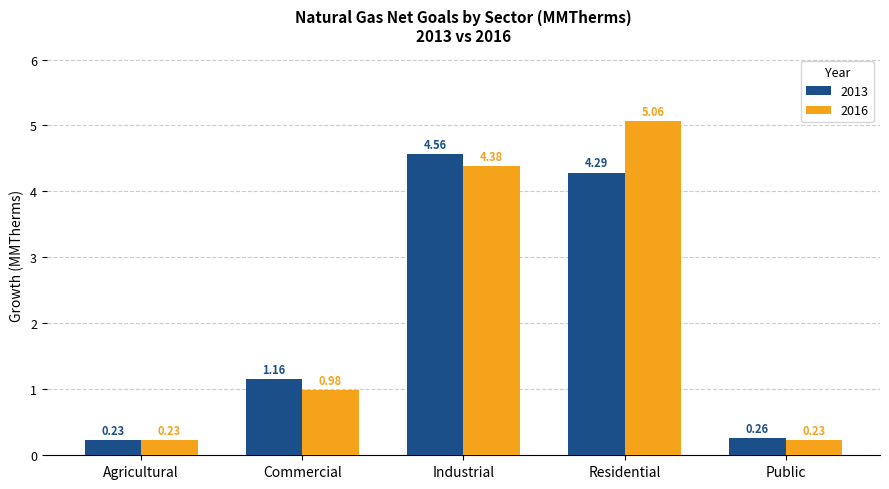

What is the spread (max minus min) of values at Residential?

0.8